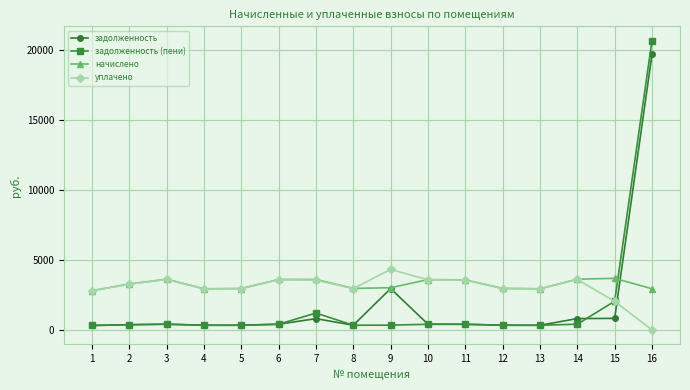

What is the maximum value for уплачено?

4319.9